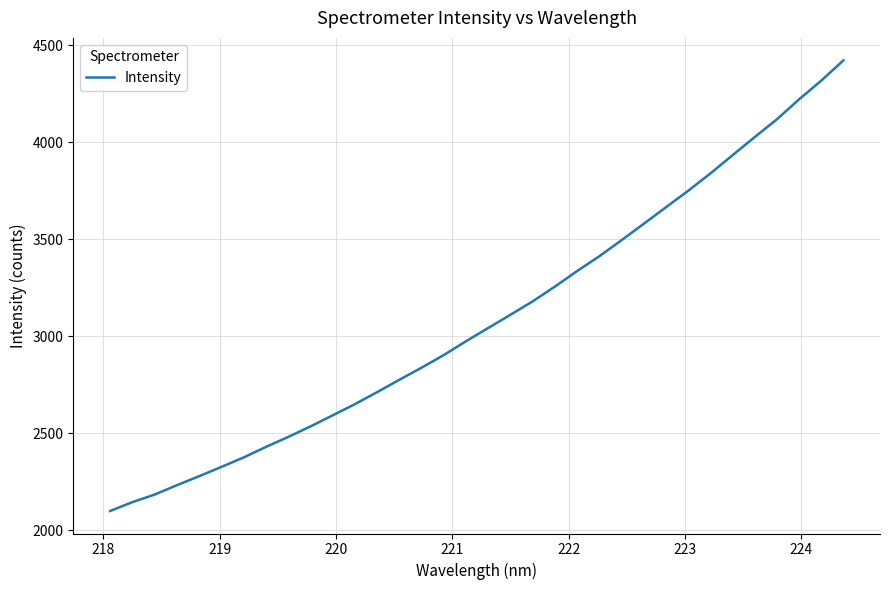

What is the difference between the maximum and minimum values?

2322.6